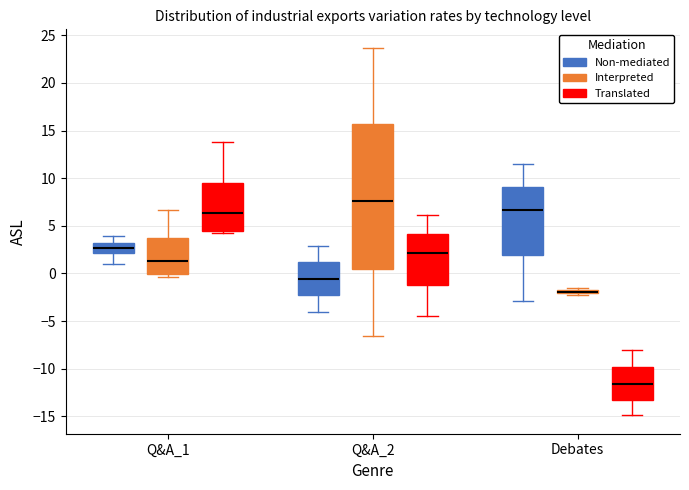

Comparing the boxes themselves (not the whiskers), which one is the tallest?

Q&A_2 (Interpreted)